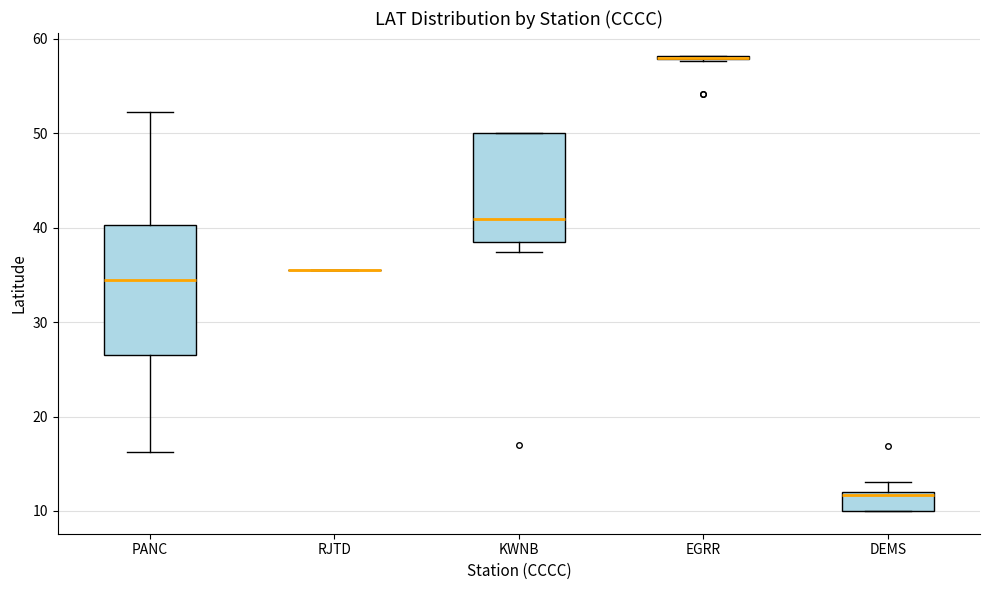

Reading left to right, transcribe this box plot: for each box, give where its median line is, the range the box spans, and where its two whiskers end, as read against the y-axis. The values are not printed on the chart, so give them approximately, as read against the axis.

PANC: median 35, box 27 to 40, whiskers 16 to 52
RJTD: box collapsed to a line at 36, whiskers 36 to 36
KWNB: median 41, box 38 to 50, whiskers 37 to 50
EGRR: box collapsed to a line at 58, whiskers 58 to 58
DEMS: median 12 (just below the box's upper edge), box 10 to 12, whiskers 10 to 13